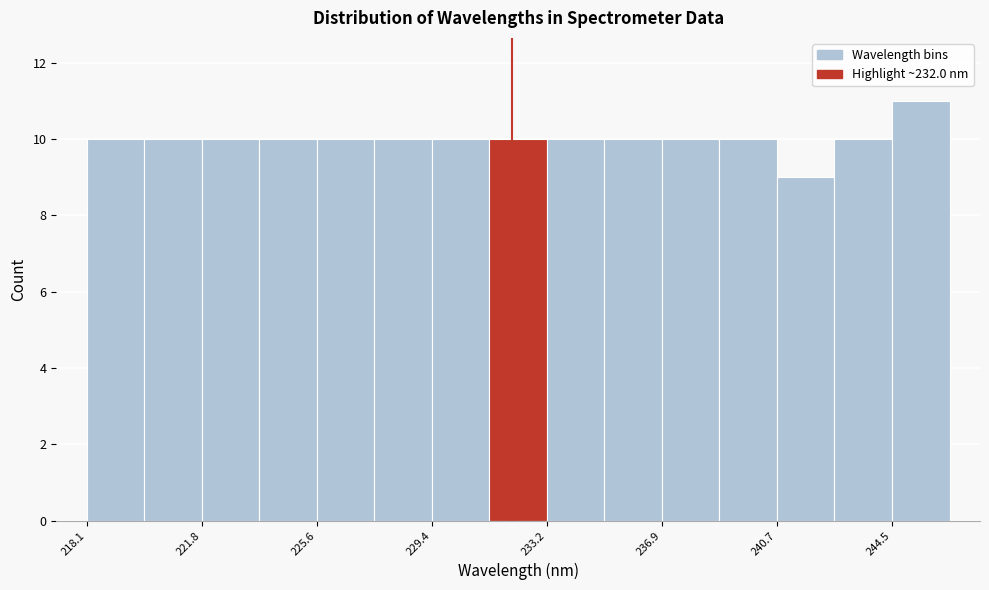

Read against the x-axis, roughly where is the centre of the tallest bar?

245.5